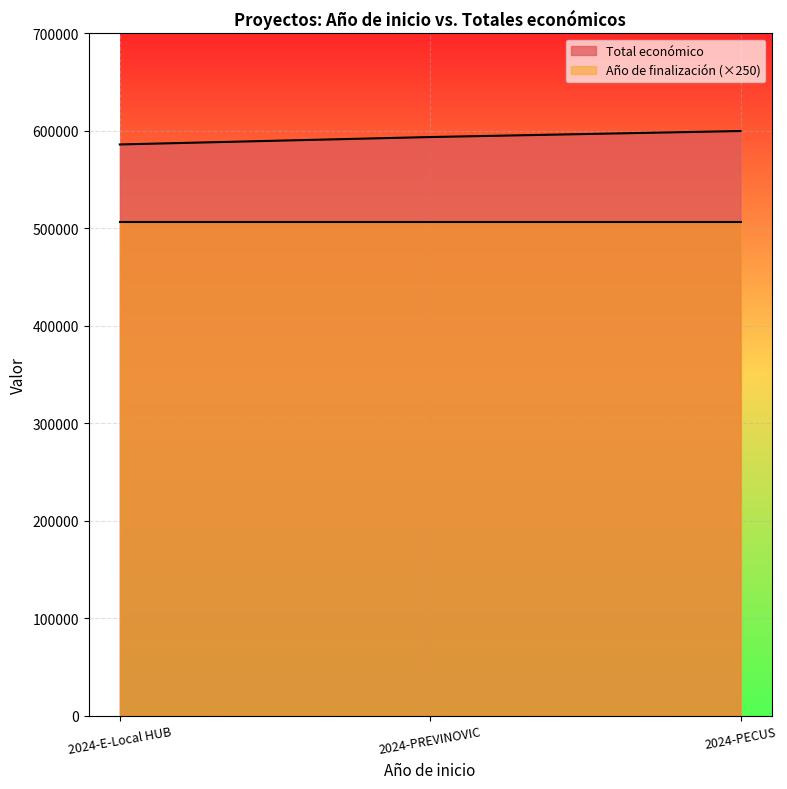

What is the difference between the maximum and minimum values?

13778